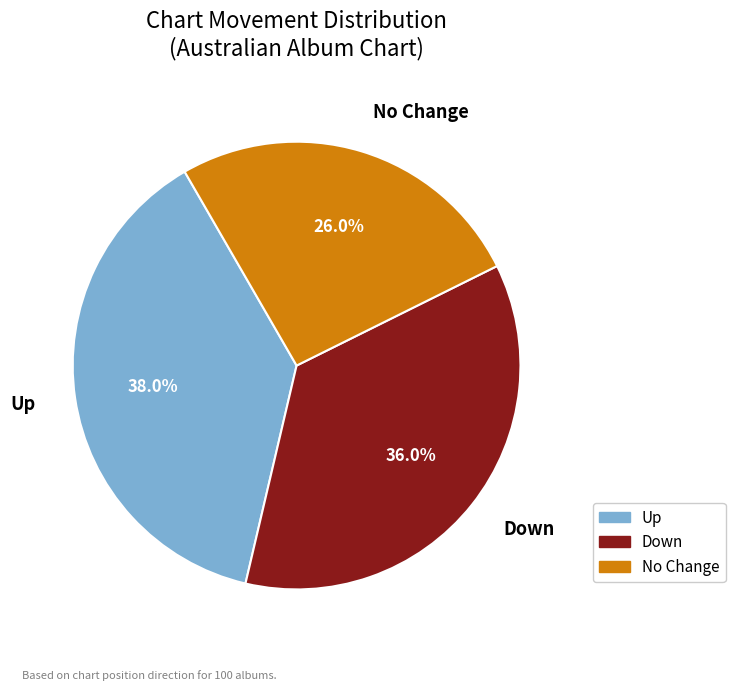

Does Down account for over 50% of the chart?

No